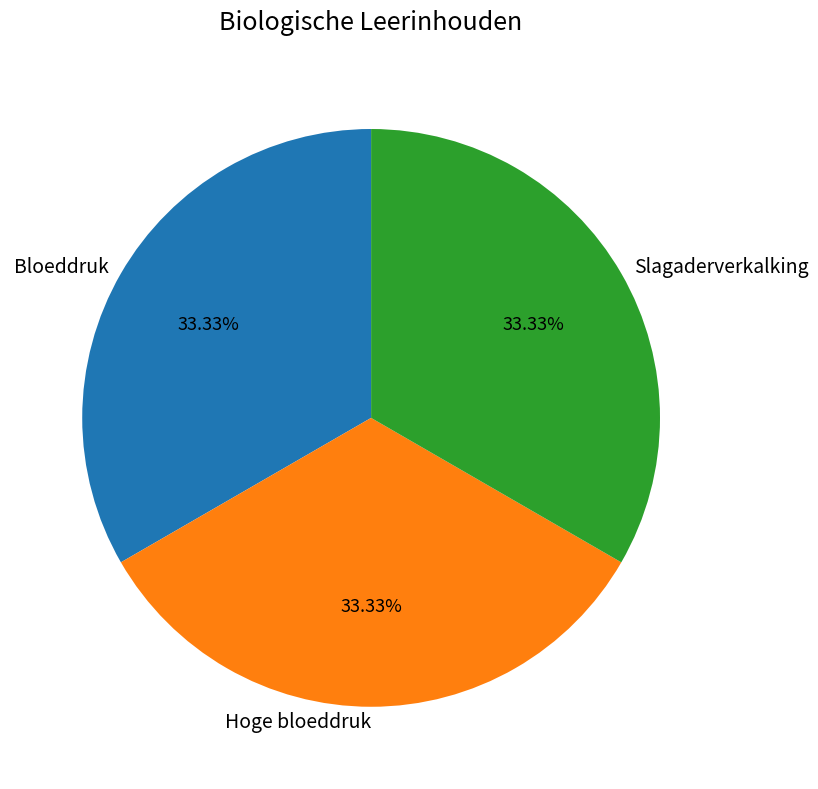

The Hoge bloeddruk slice represents 24% of the pie. True or false?

False